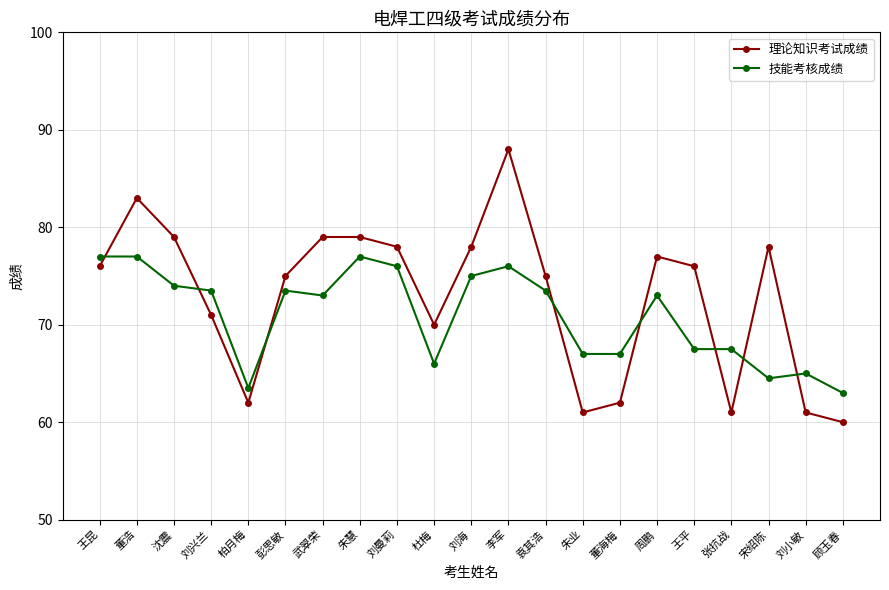

Is it true that 技能考核成绩 equals 98.2 at 柏月梅?

False